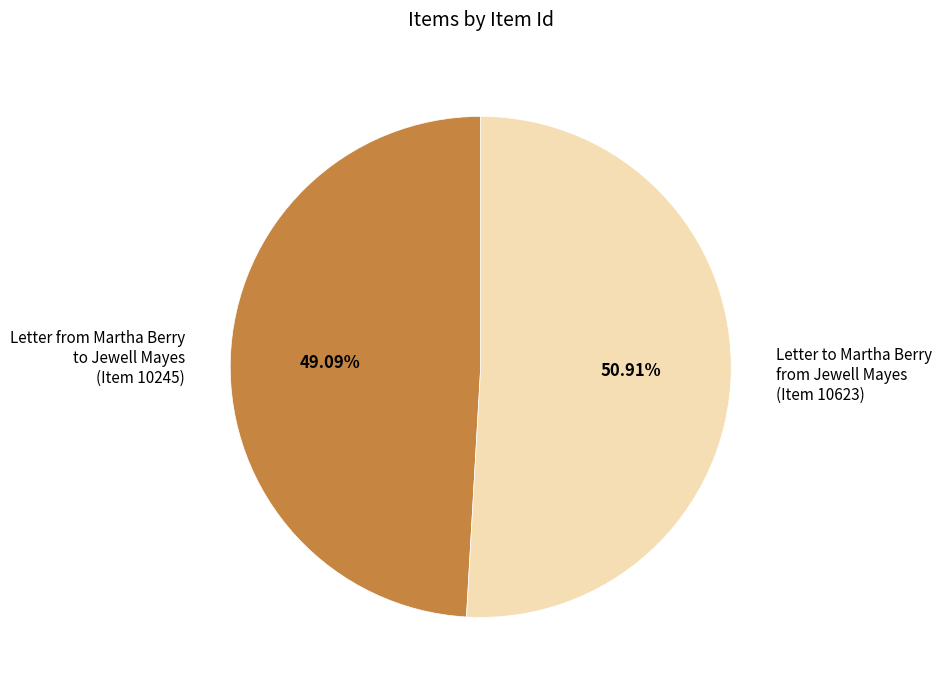

To the nearest percent, what is the average slice percentage?

50%